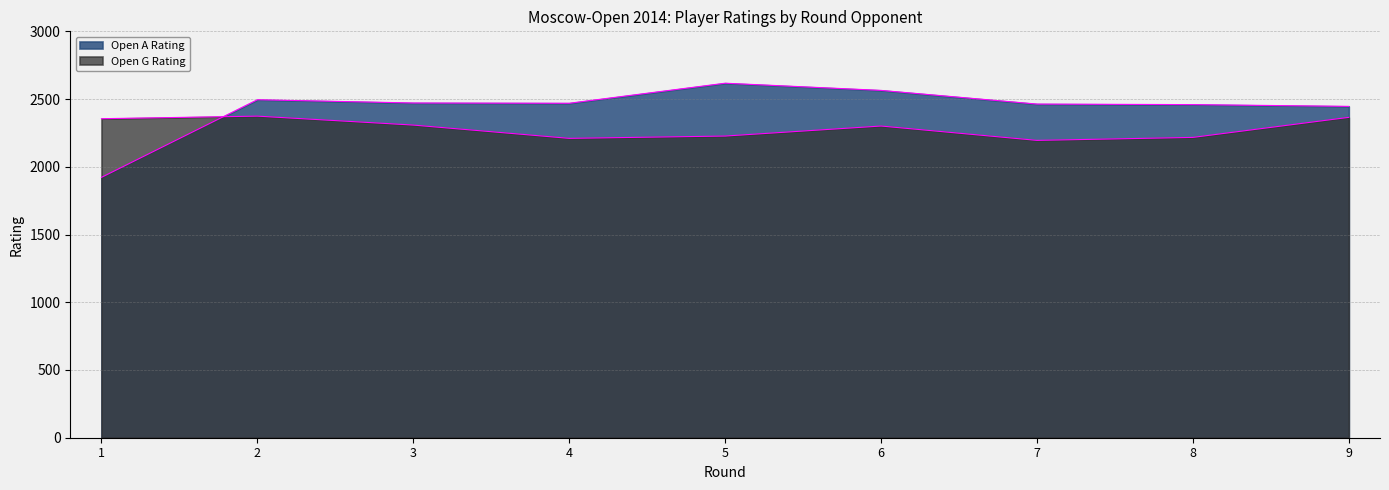

Is it true that Open A Rating equals 767 at 1?

False